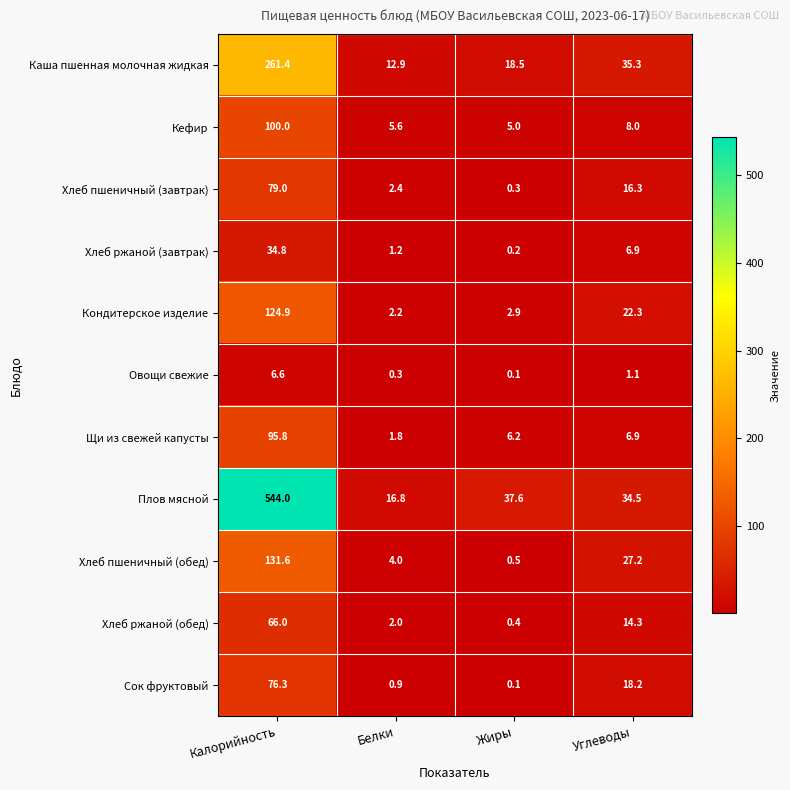

What is the smallest value displayed?

0.1